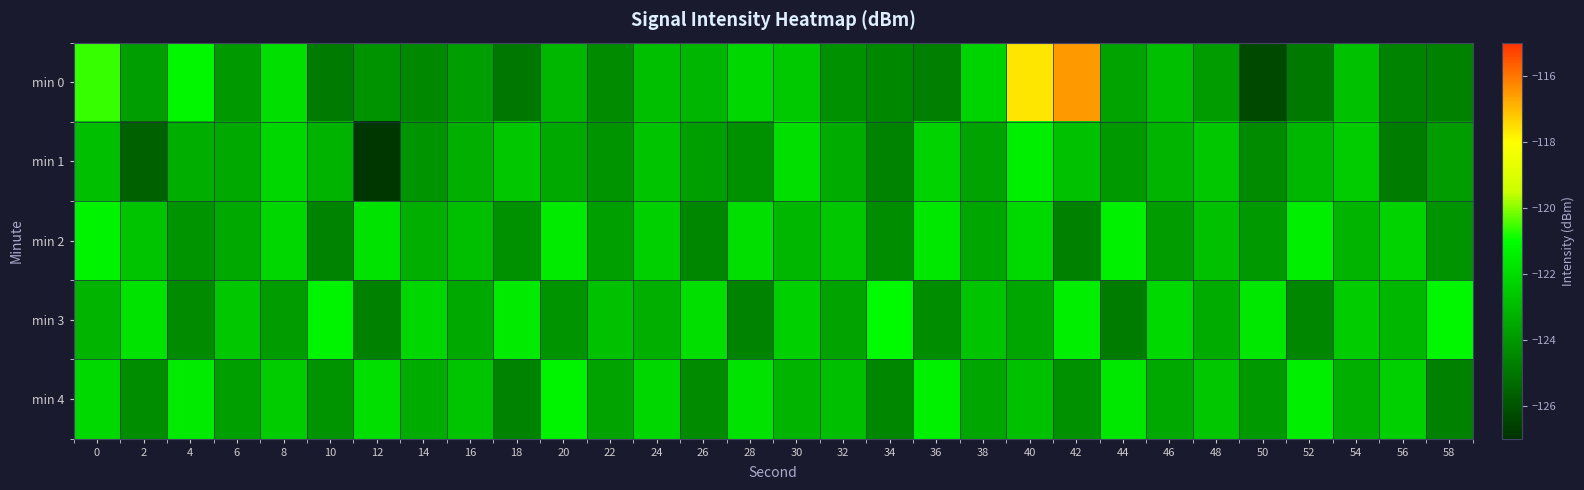

Which series changed the most between 20 and 38?

min 4